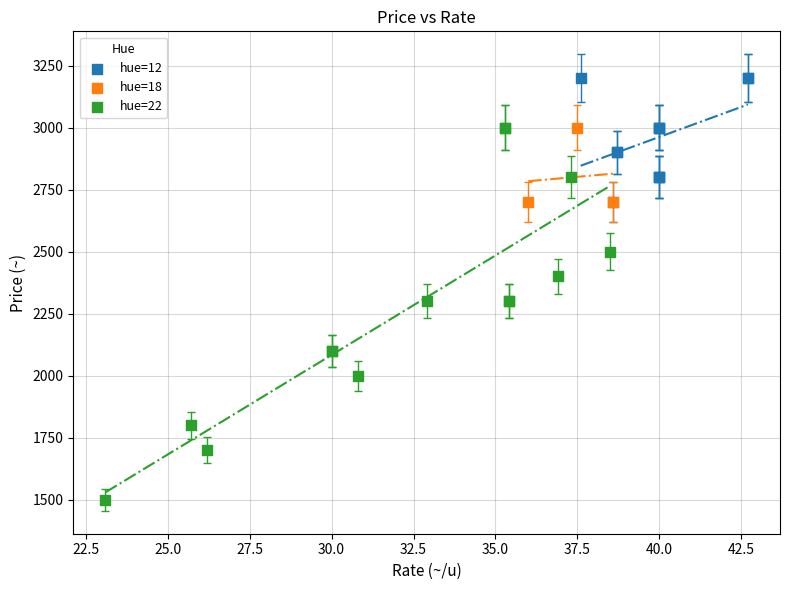

Which series has the widest spread of Y values?

hue=22